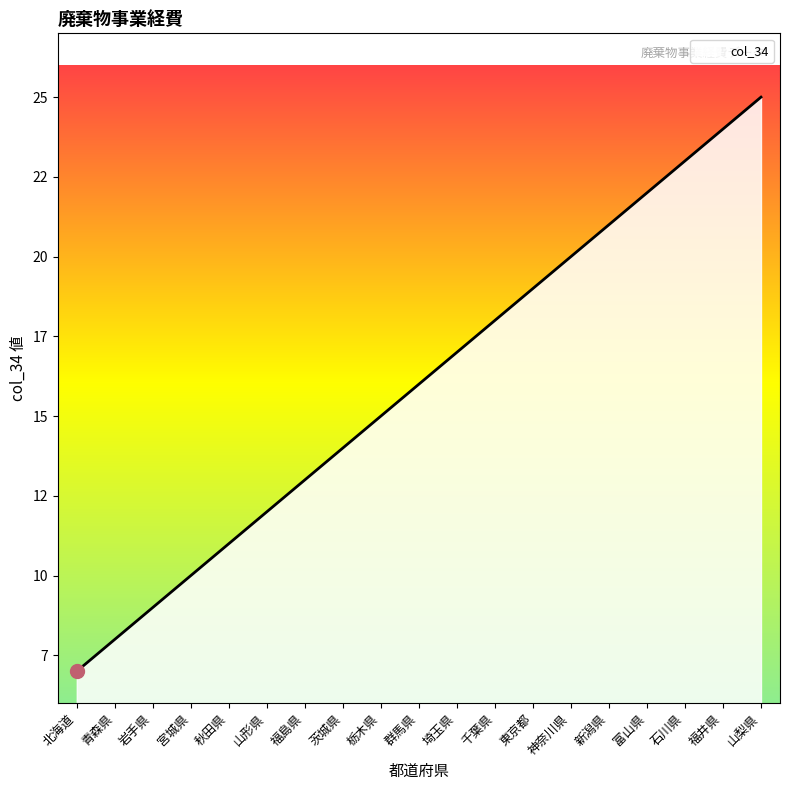

Does the chart display data point markers on the line(s)?

No